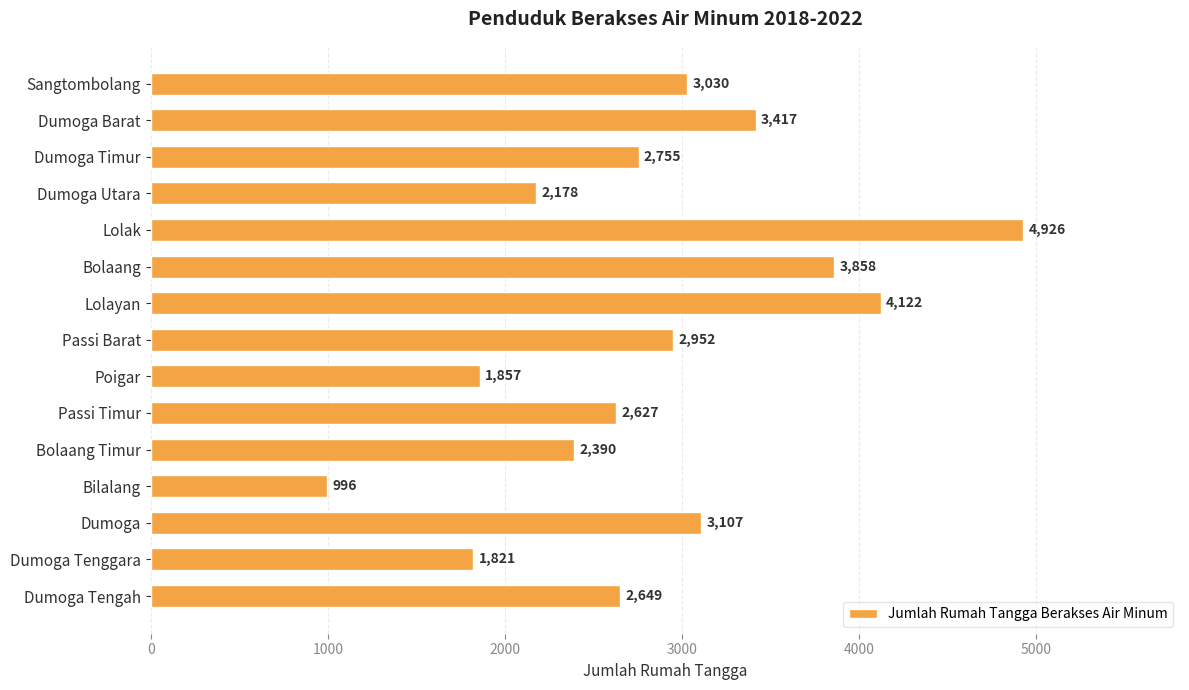

Which has a higher value, Lolayan or Dumoga Tenggara?

Lolayan